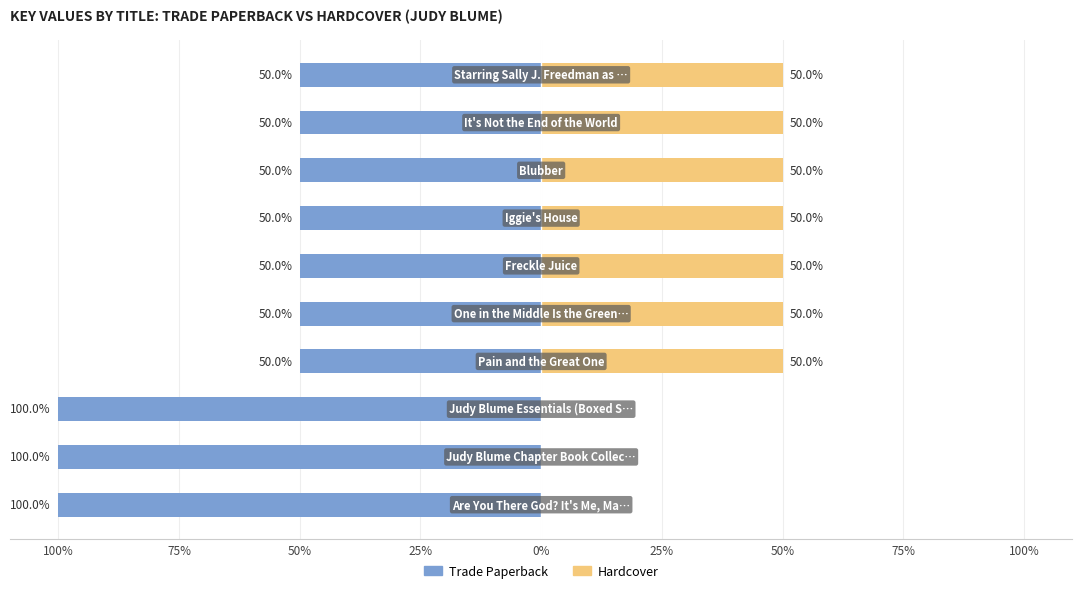

What is the maximum value for Trade Paperback?

-50